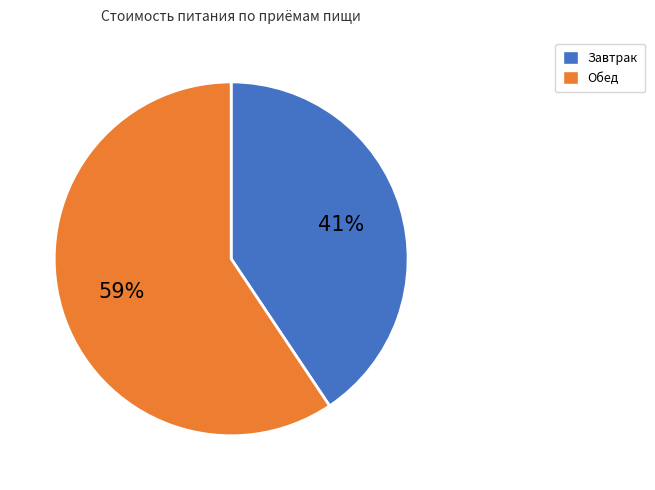

Which has a higher value, Завтрак or Обед?

Обед